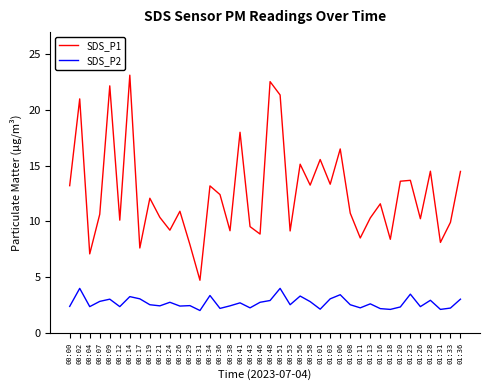

List the series in order of their peak value, highest first.

SDS_P1, SDS_P2